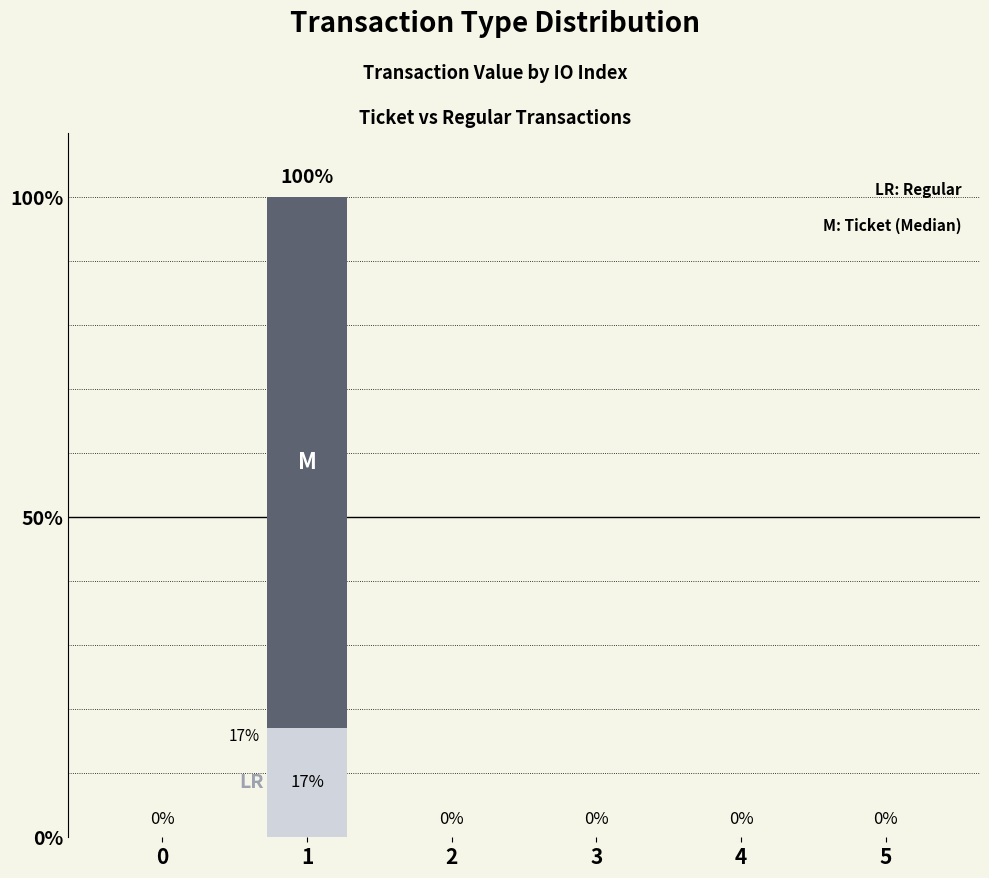

What is the total value across all series at 1?

100